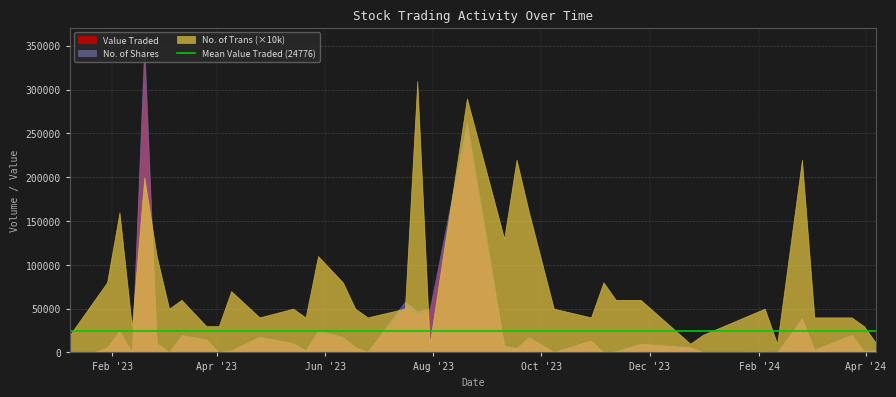

What is the difference between the No. of Trans values at 04/02/2024 and 21/05/2023?

1